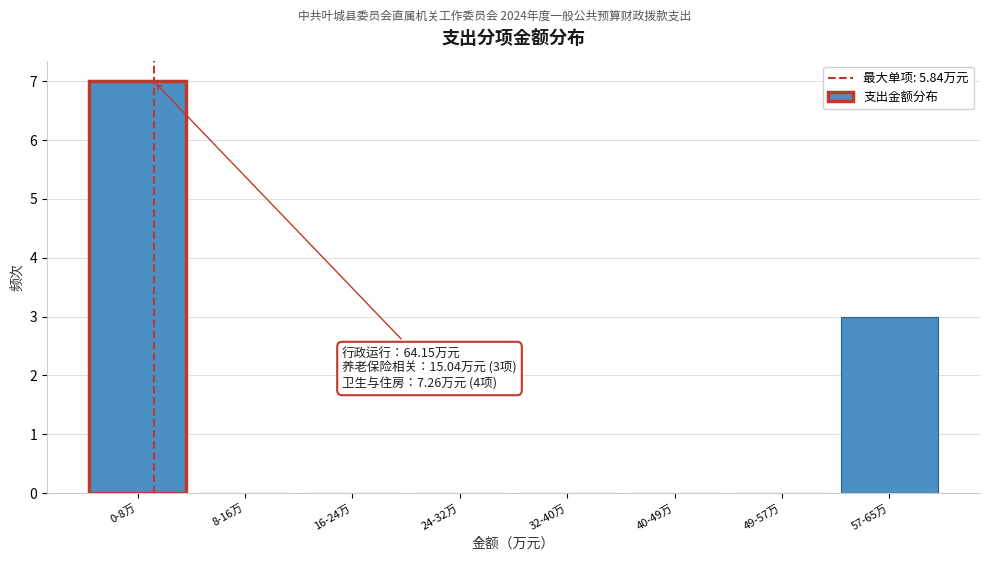

Reading right to left, transcribe all the data shown in this chart.

57-65万=3	49-57万=0	40-49万=0	32-40万=0	24-32万=0	16-24万=0	8-16万=0	0-8万=7